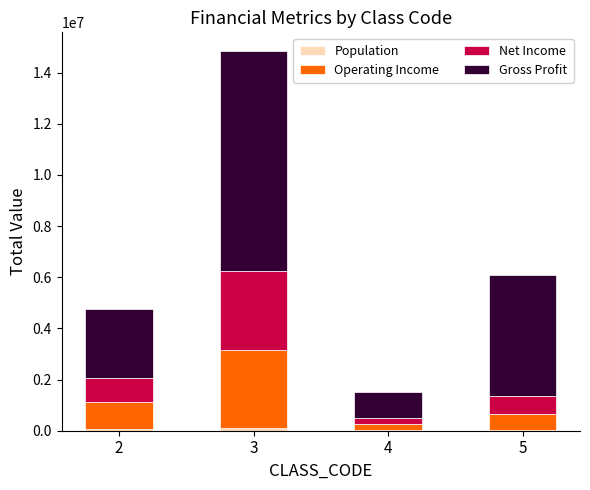

At which category is the sum across all series the highest?

3